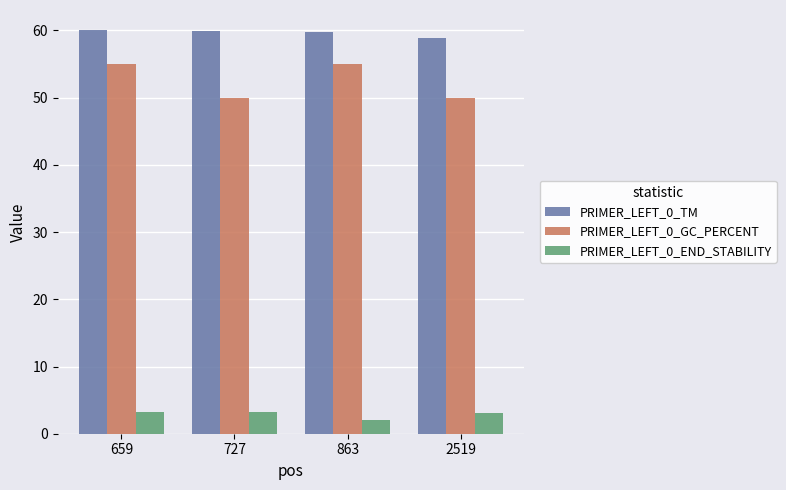

What is the sum of the PRIMER_LEFT_0_GC_PERCENT values at 863 and 2519?

105.0